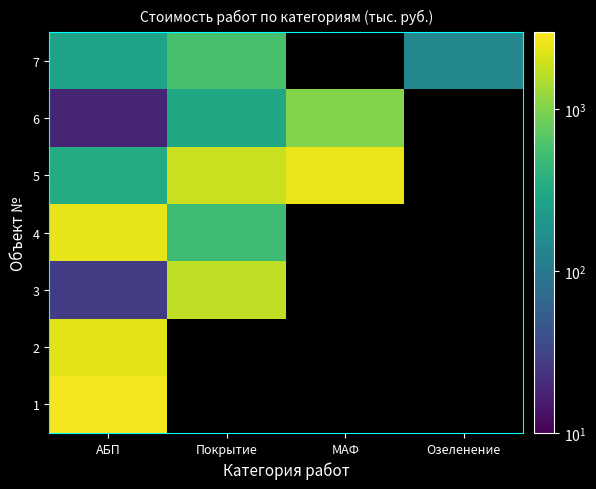

The 6 series shows 24.3 at АБП. True or false?

False